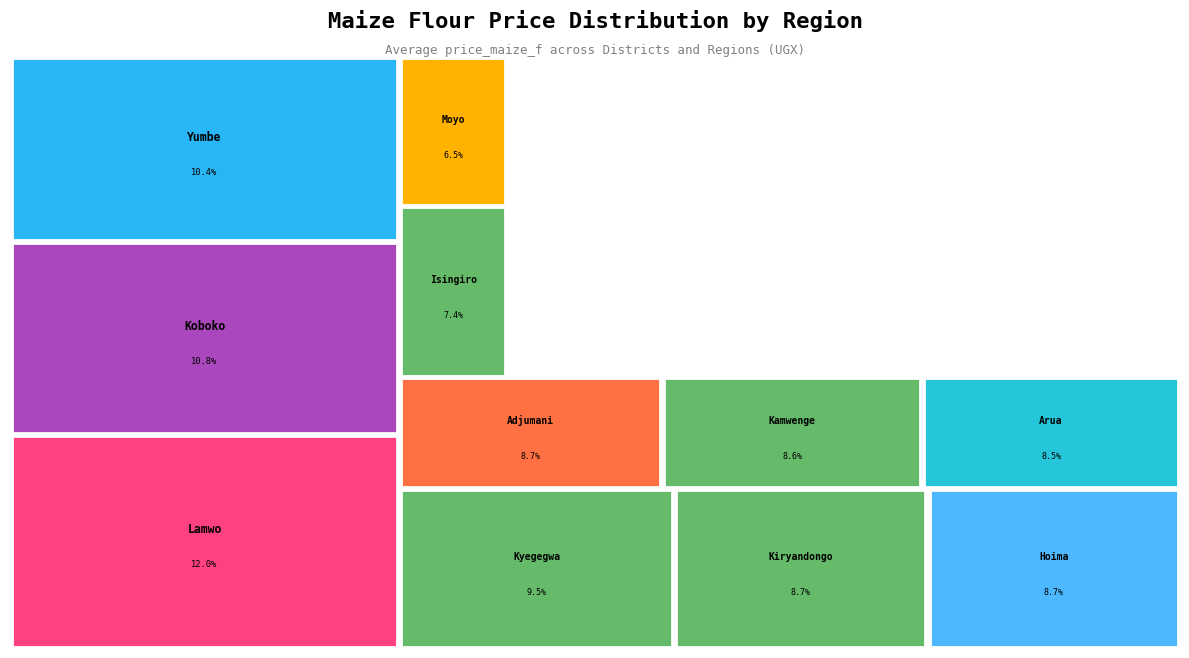

What percentage do West Nile and South West together represent?

100.0%